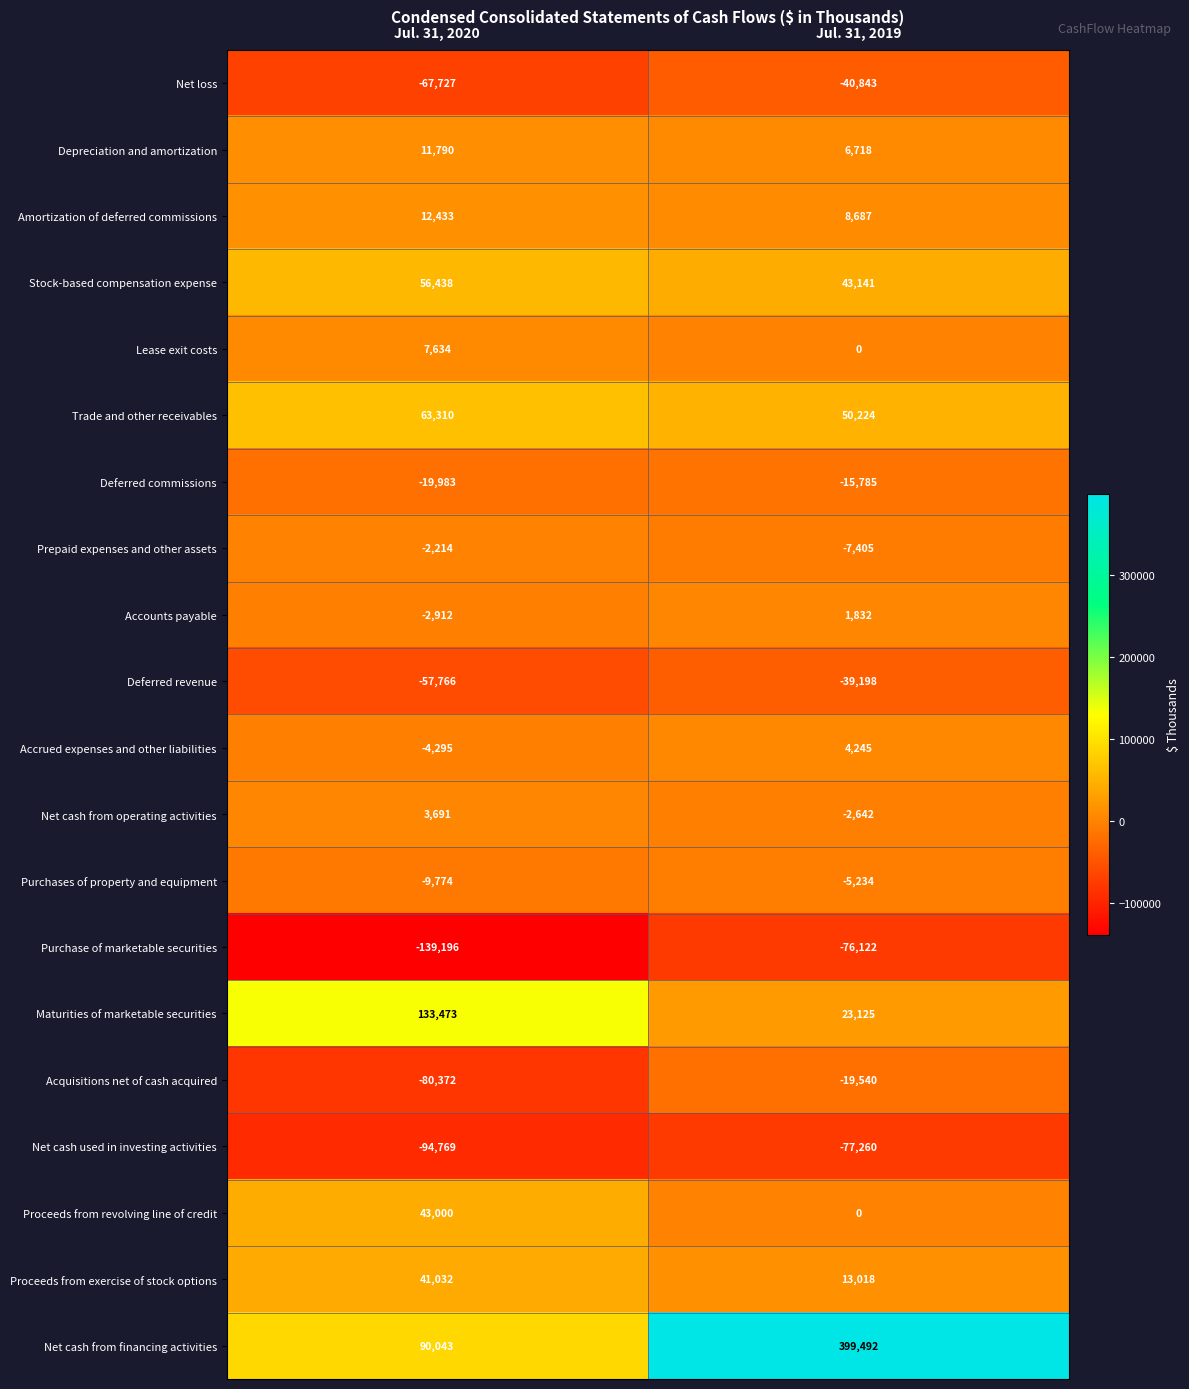

How many distinct data groups are displayed?

20